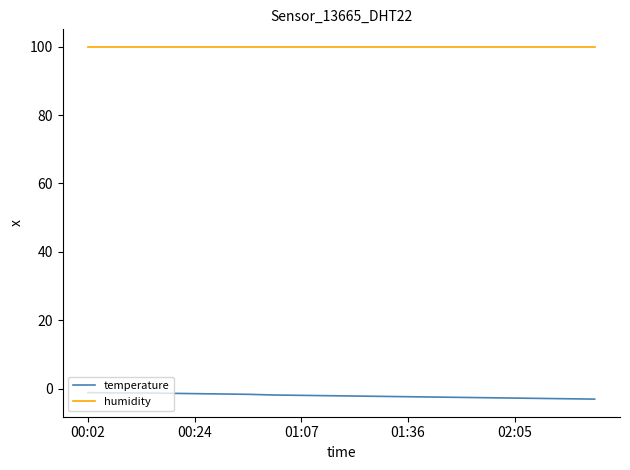

True or false: humidity and temperature intersect in this chart.

False